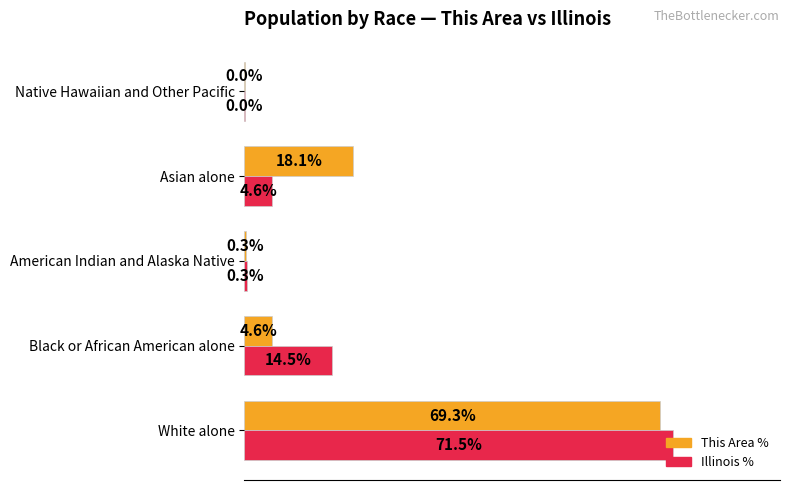

Which series changed the most between Black or African American alone and Asian alone?

This Area %